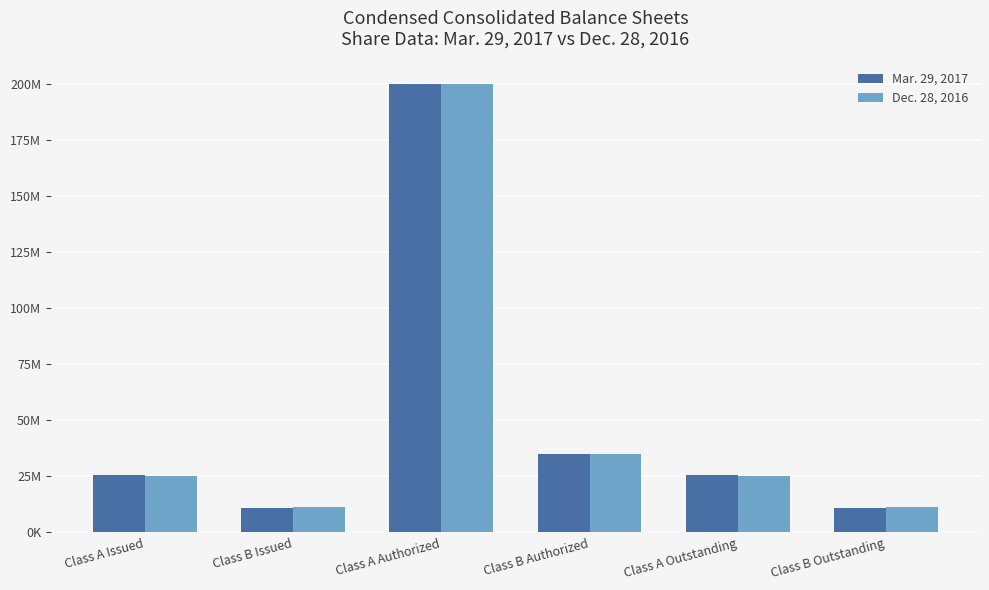

What are all the series names shown in the legend?

Mar. 29, 2017, Dec. 28, 2016